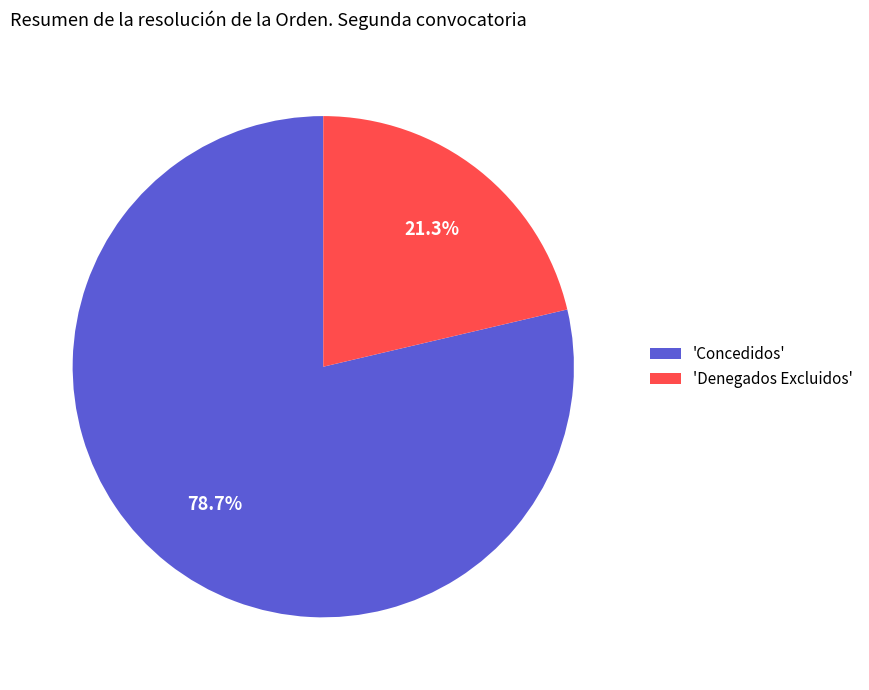

How much of the chart is everything except 'Denegados Excluidos'?

78.7%